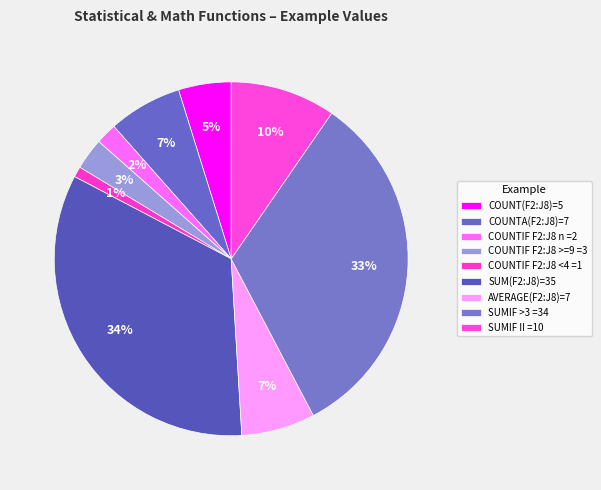

To the nearest percent, what percentage of the pie is AVERAGE(F2:J8)=7?

7%